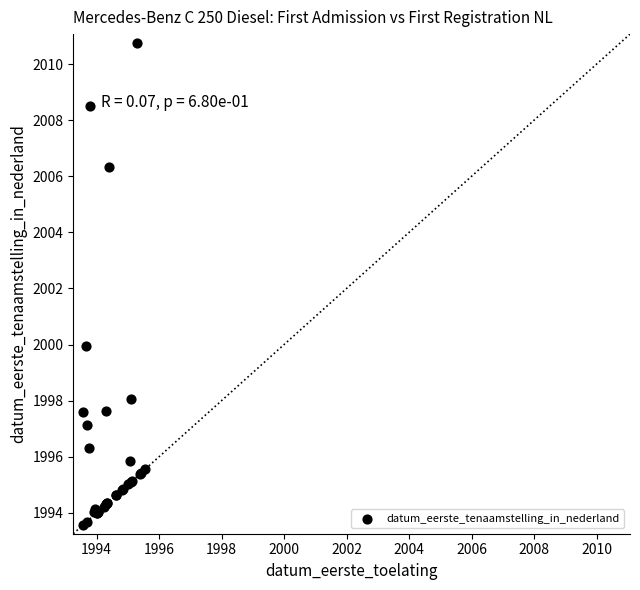

What Y value in the scatter plot is closest to 2002?

1999.9